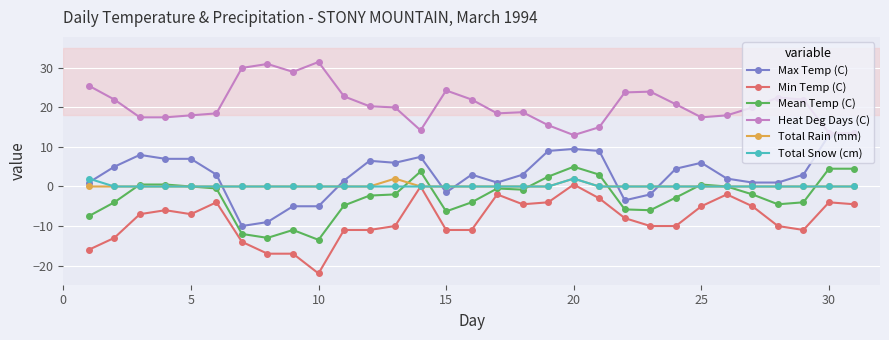

How many series are shown in this chart?

6